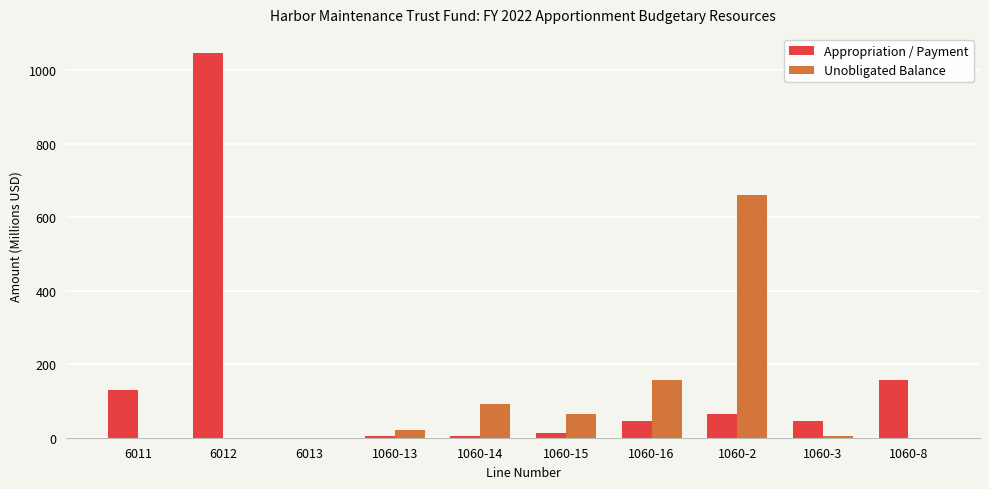

Which label corresponds to the largest value in the chart?

6012